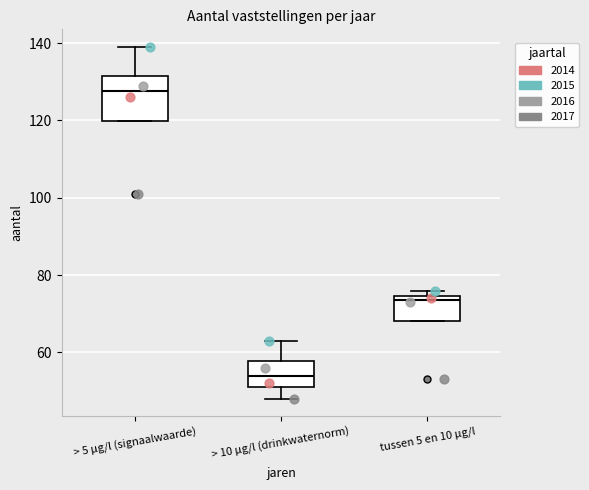

Where is the upper edge of the box for tussen 5 en 10 µg/l on the y-axis? The values are not printed on the chart, so give them approximately, as read against the axis.

74